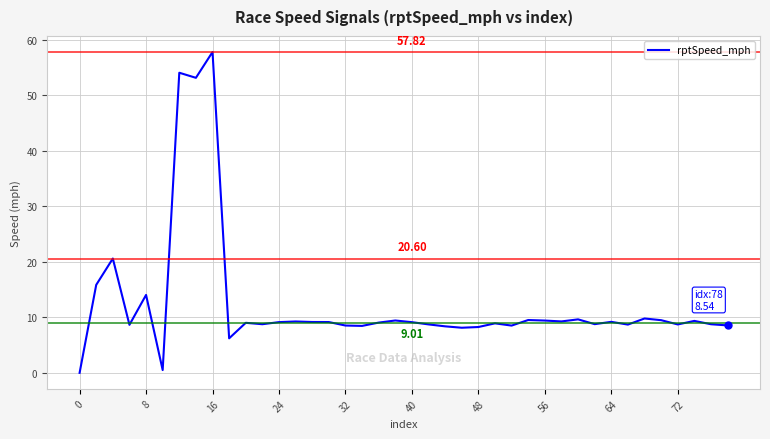

What is the difference between the maximum and minimum values?

57.8